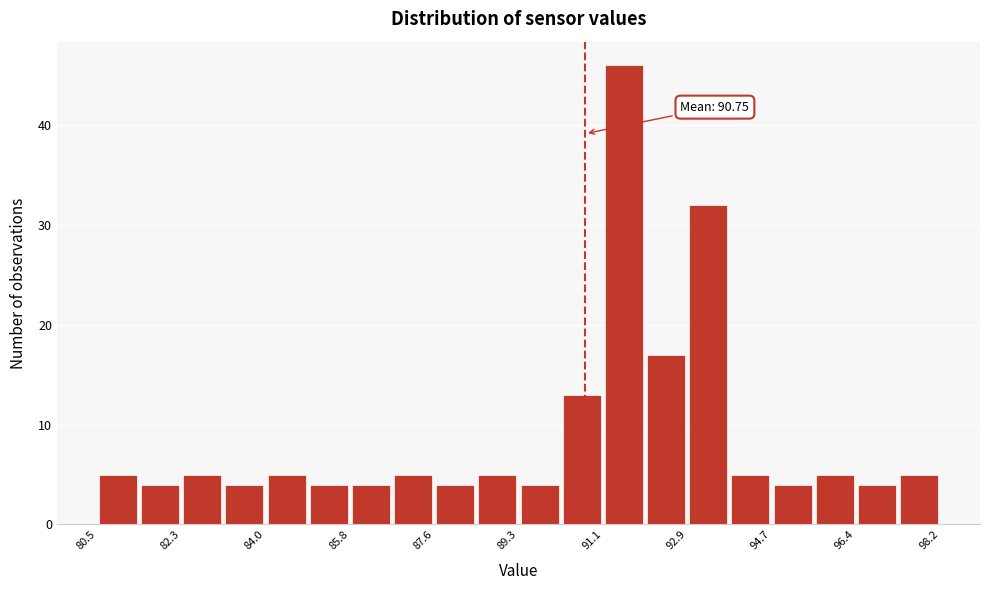

Over which range of the x-axis is the bar tallest?

91.2 to 92.0